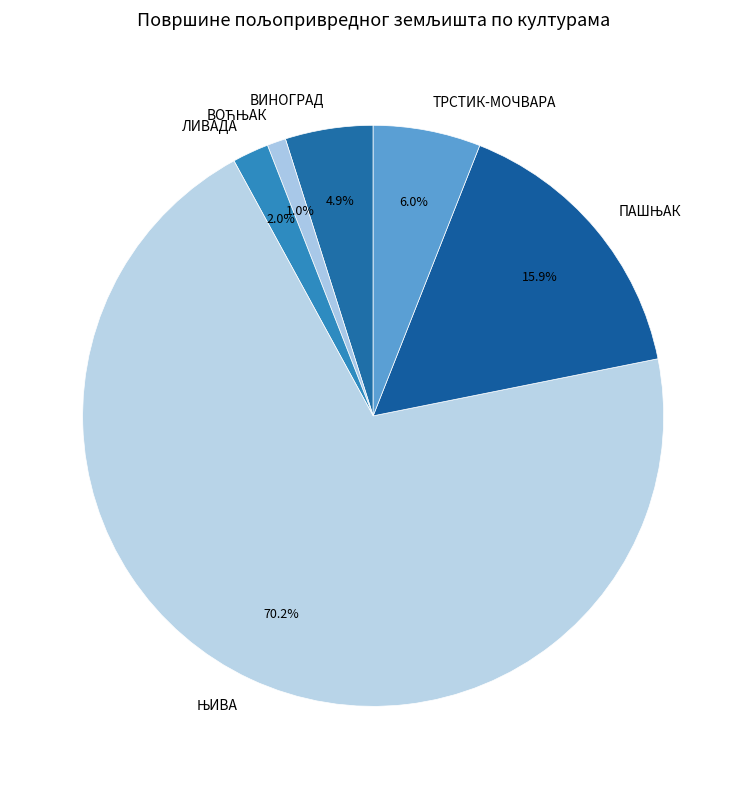

Which has a higher value, ЛИВАДА or ТРСТИК-МОЧВАРА?

ТРСТИК-МОЧВАРА